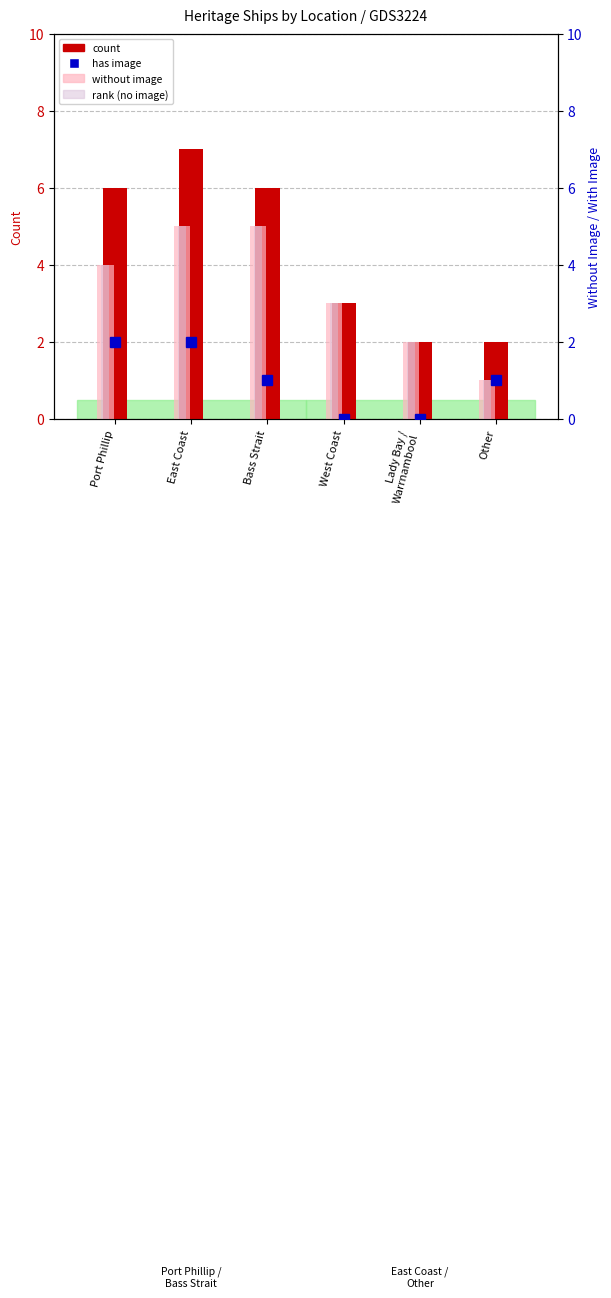

List the series in order of their peak value, highest first.

count, without image, rank (no image), has image